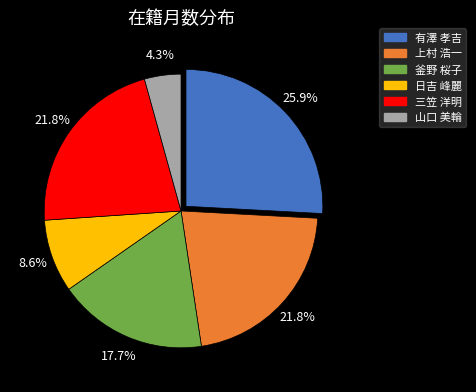

To the nearest percent, what percentage of the pie is 山口 美輪?

4%